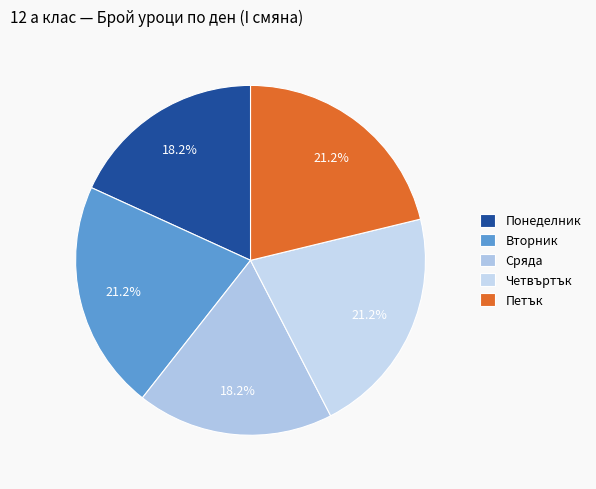

How many segments does this pie chart have?

5